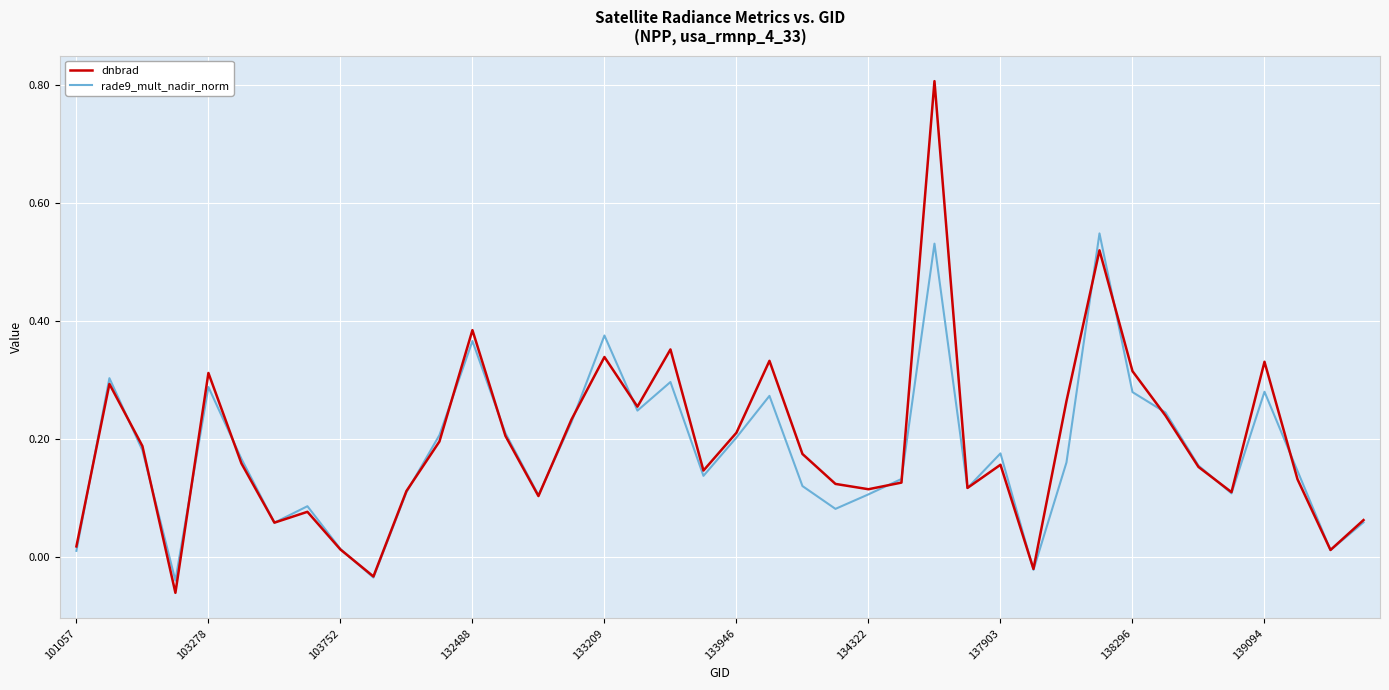

Which series has the largest range (max minus min)?

dnbrad